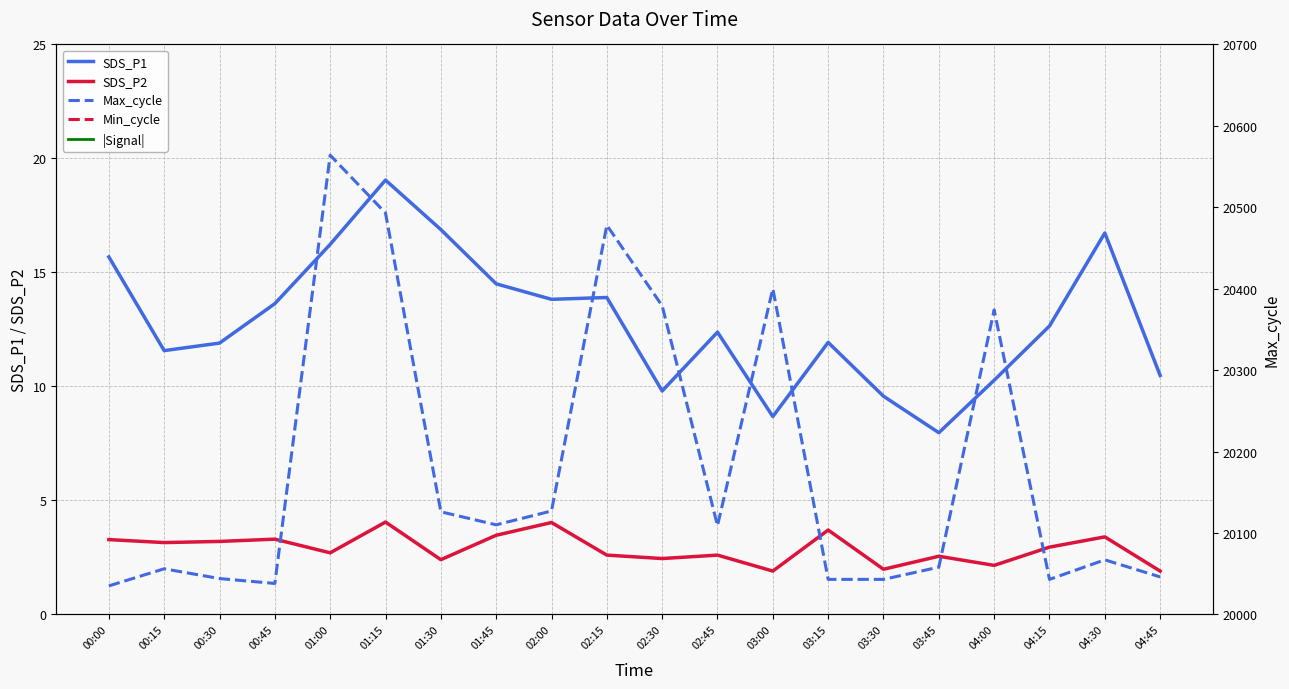

At which label does SDS_P2 first exceed 2?

00:00